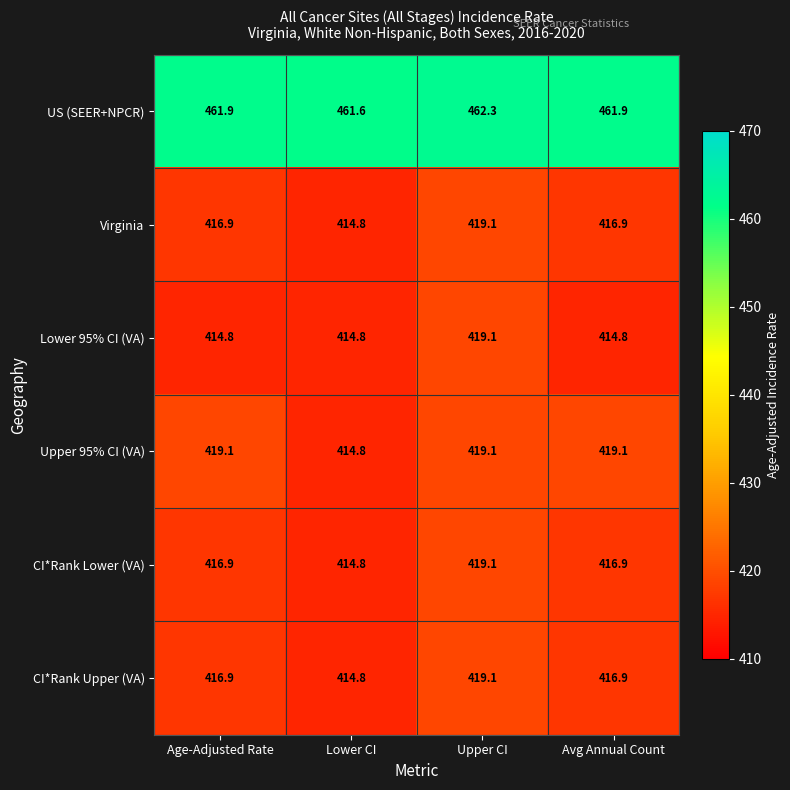

How many series are shown in this chart?

6